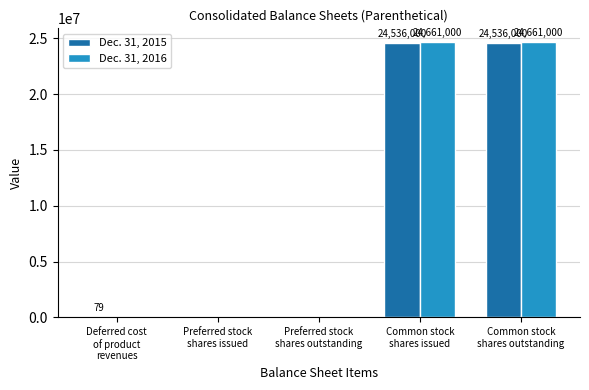

What is the highest value of the Dec. 31, 2015 series?

24536000